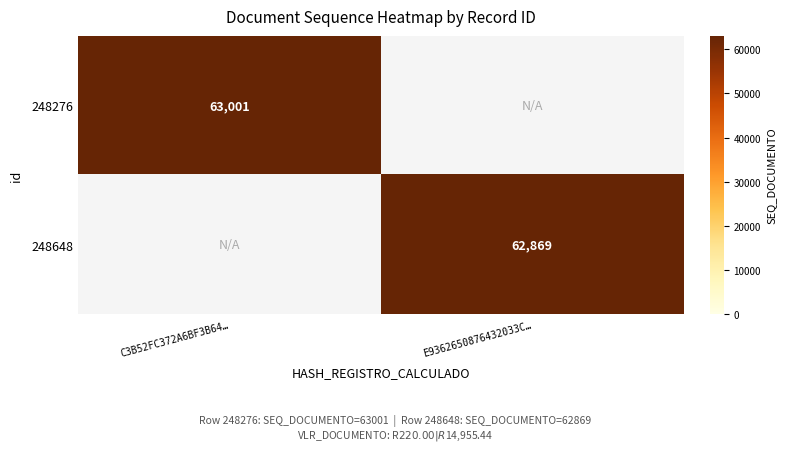

The value of 248648 at E9362650876432033C… is 62869. True or false?

True